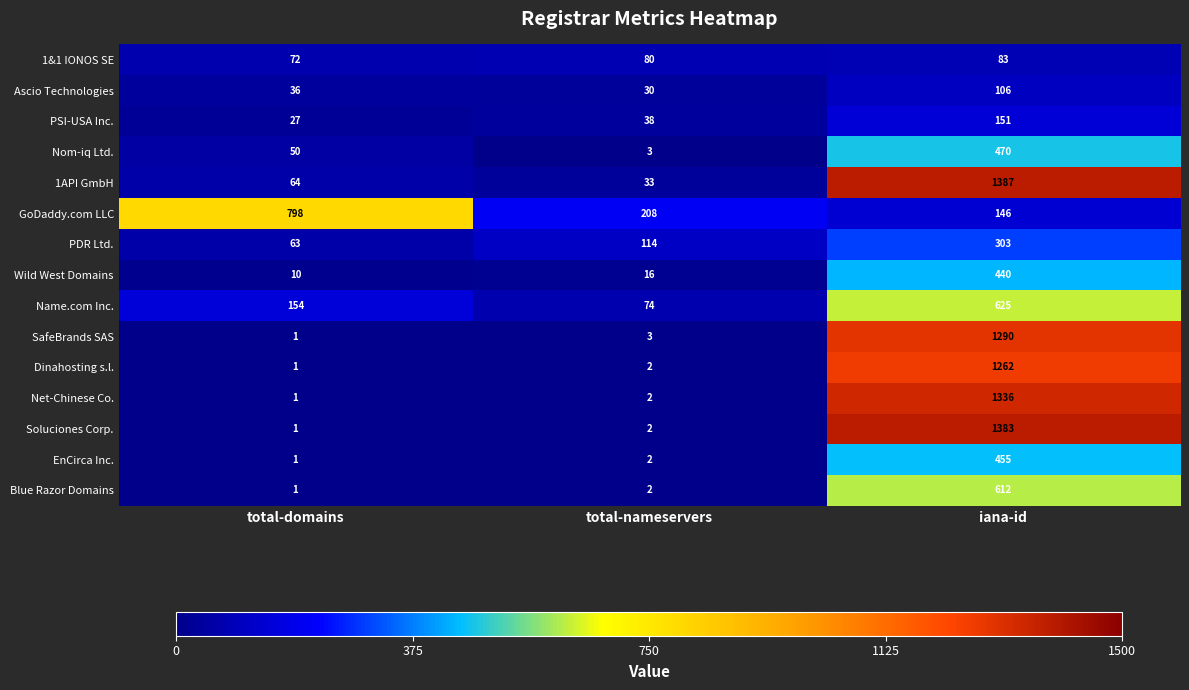

What is the greatest value displayed?

1387